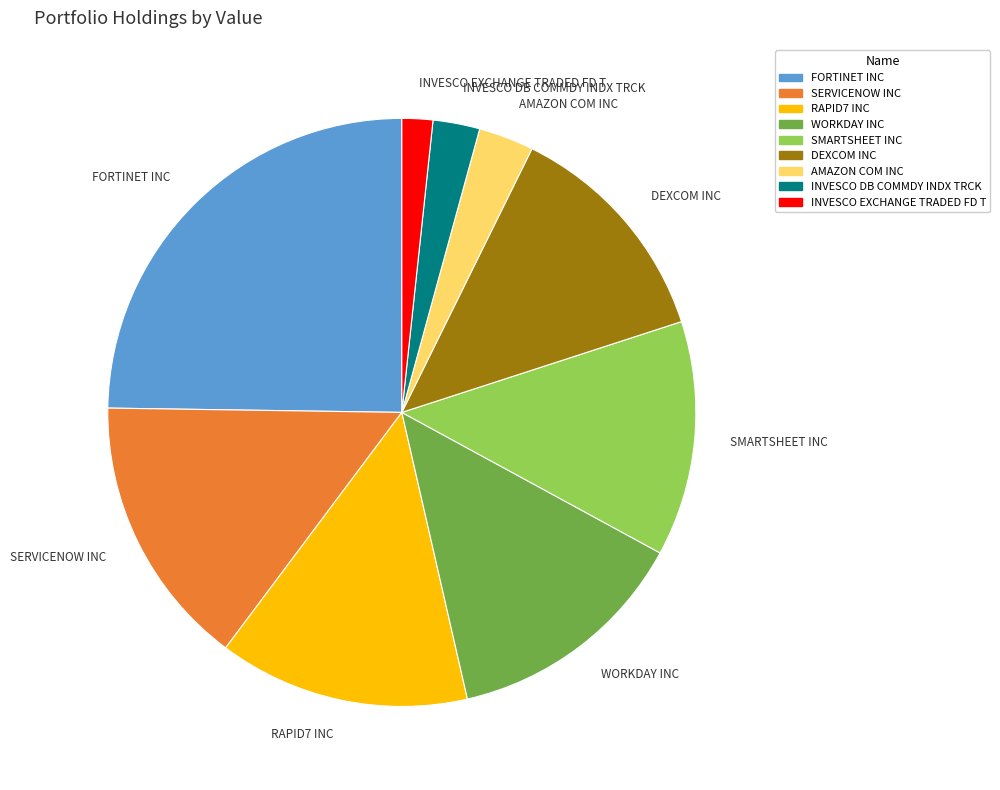

Is it true that INVESCO DB COMMDY INDX TRCK is 3% of the pie?

True